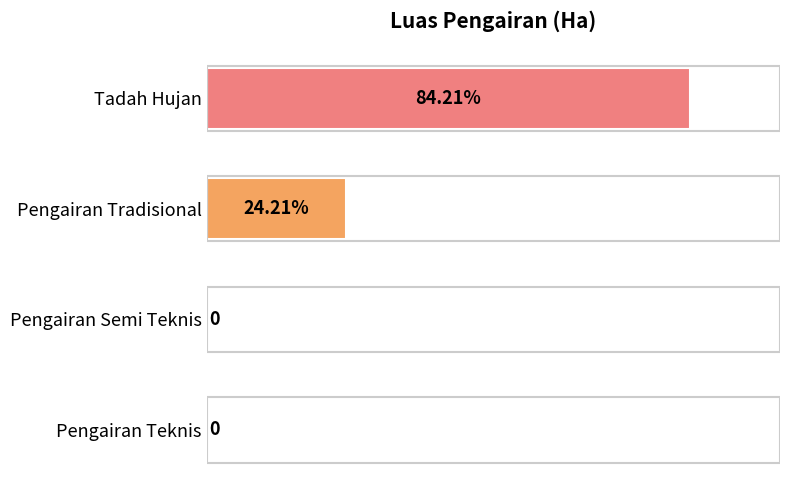

At which category does the chart reach its peak across all series?

Tadah Hujan